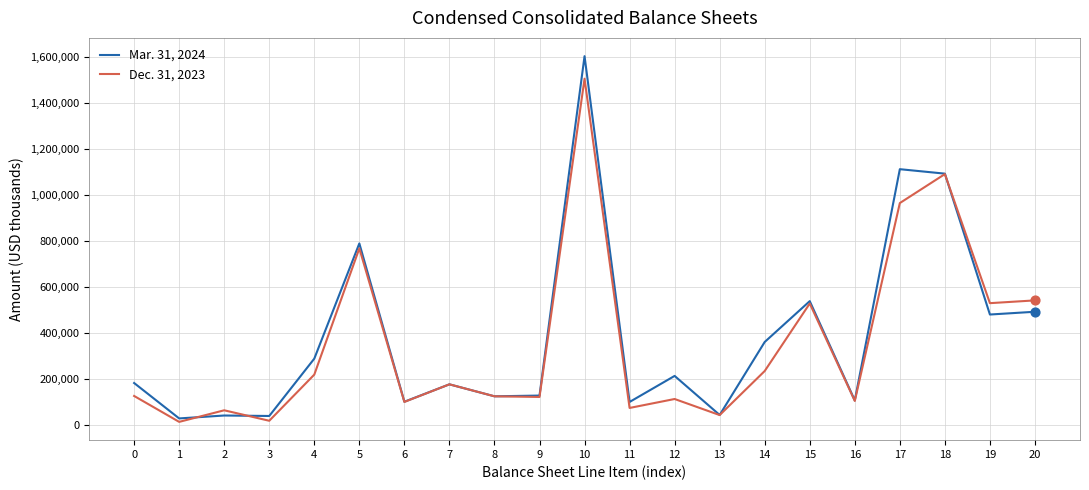

What are all the series names shown in the legend?

Mar. 31, 2024, Dec. 31, 2023